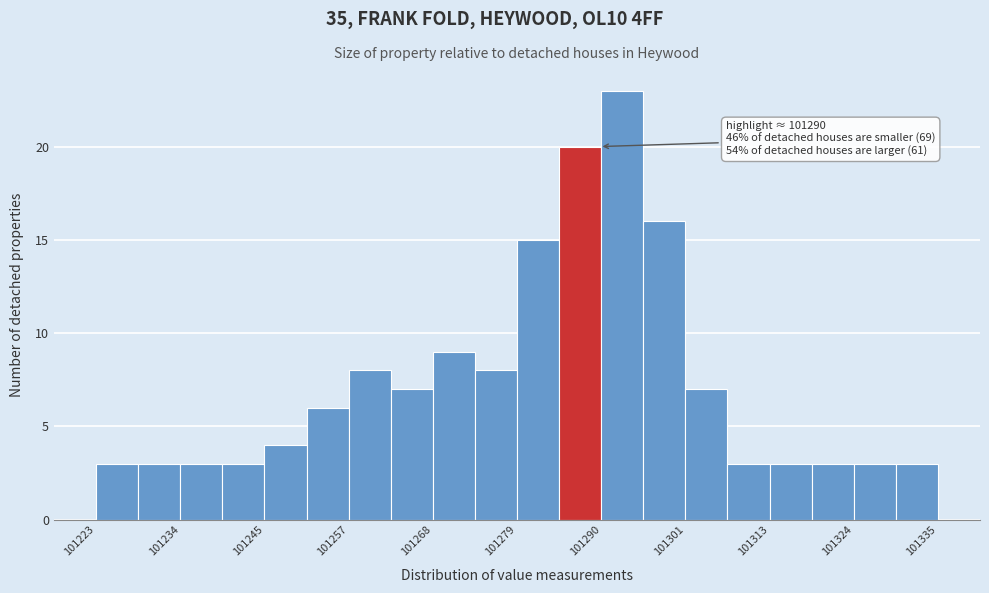

Read against the x-axis, roughly where is the centre of the tallest bar?

101294